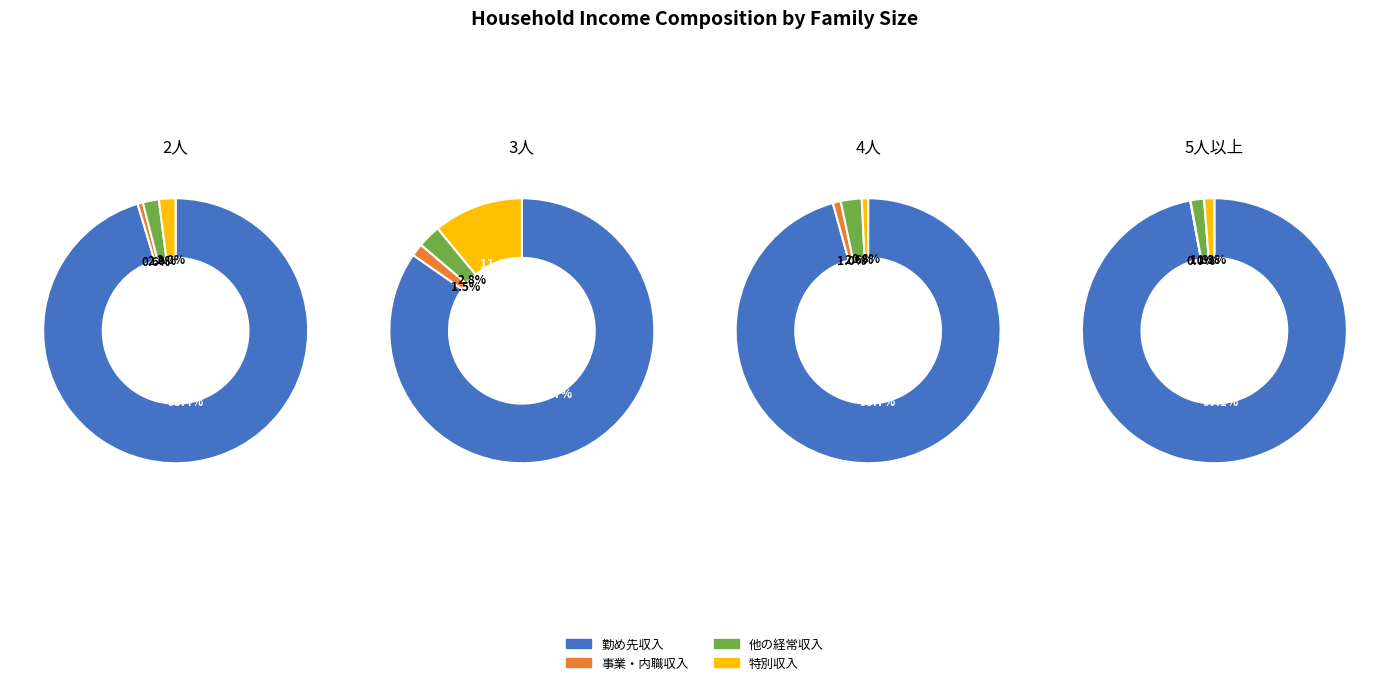

Does 勤め先収入 account for over 50% of the chart?

Yes